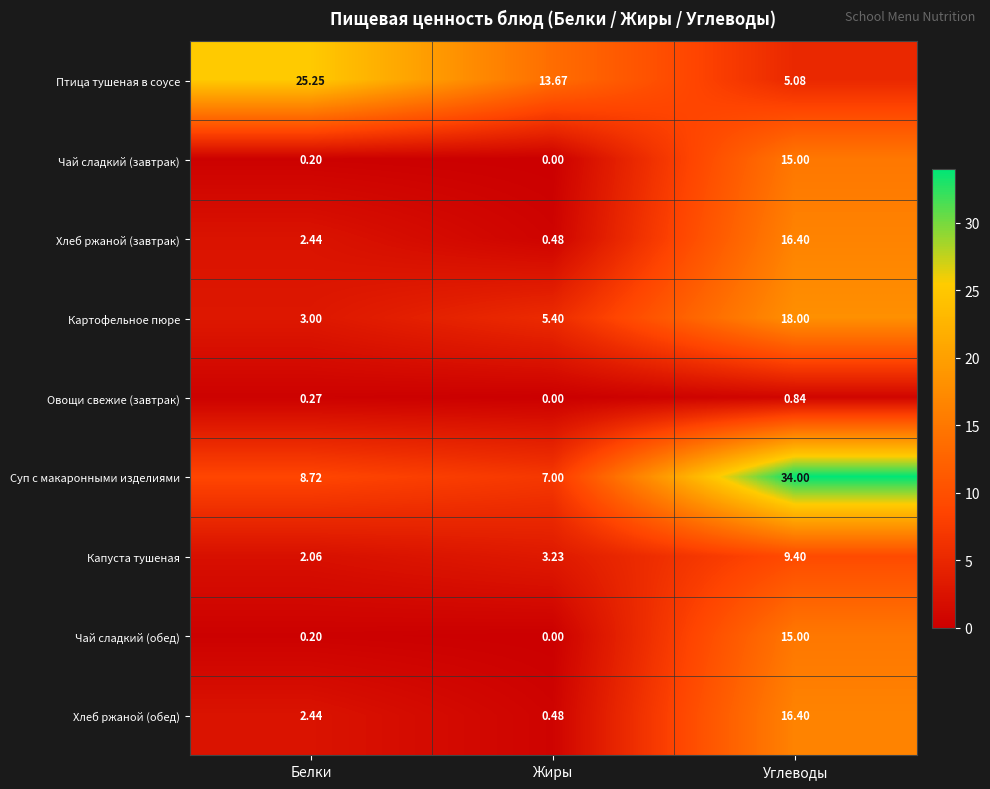

How many series are shown in this chart?

9